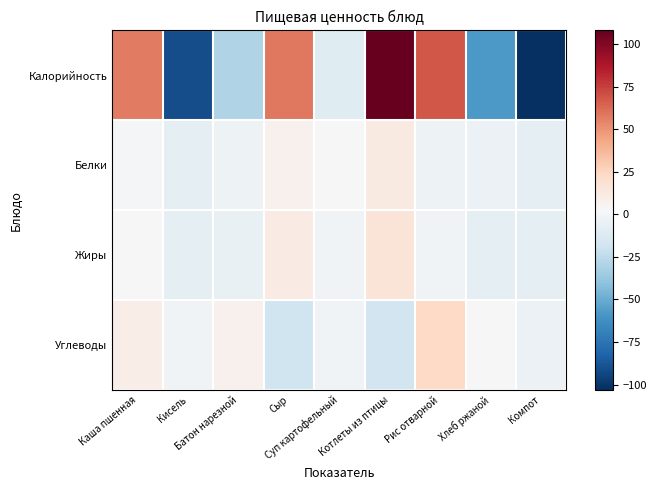

At which category is the sum across all series the highest?

Котлеты из птицы